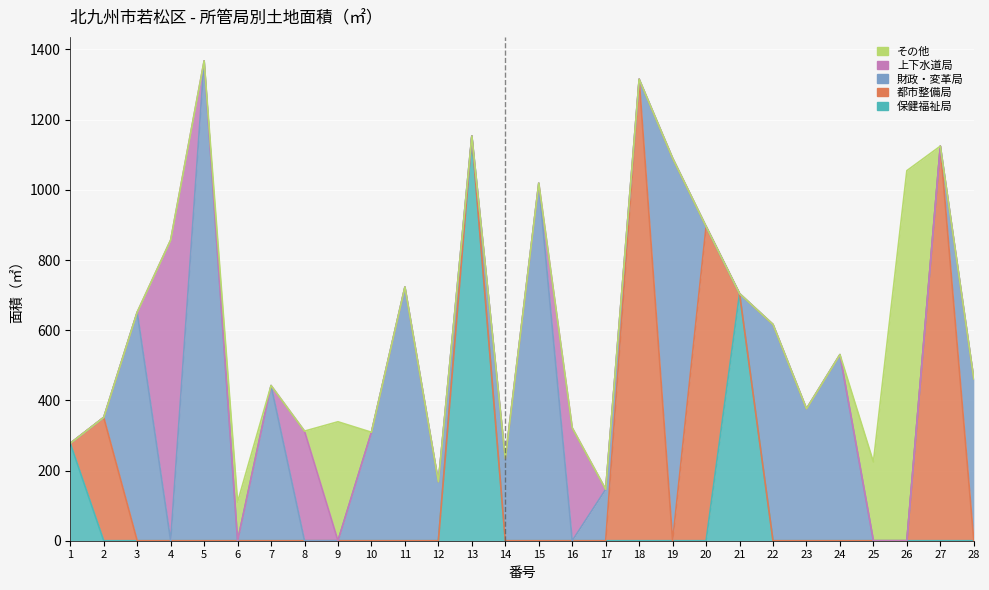

Reading right to left, transcribe all the data shown in this chart.

保健福祉局: 0.0	0.0	0.0	0.0	0.0	0.0	0.0	704.2	0.0	0.0	0.0	0.0	0.0	0.0	0.0	1153.2	0.0	0.0	0.0	0.0	0.0	0.0	0.0	0.0	0.0	0.0	0.0	277.5
都市整備局: 0.0	1124.5	0.0	0.0	0.0	0.0	0.0	0.0	895.5	0.0	1315.1	0.0	0.0	0.0	0.0	0.0	0.0	0.0	0.0	0.0	0.0	0.0	0.0	0.0	0.0	0.0	351.4	0.0
財政・変革局: 461.0	0.0	0.0	0.0	530.4	376.0	616.3	0.0	0.0	1090.0	0.0	146.3	0.0	1019.0	233.7	0.0	168.0	723.1	309.1	0.0	0.0	442.2	0.0	1367.5	0.0	651.3	0.0	0.0
上下水道局: 0.0	0.0	0.0	0.0	0.0	0.0	0.0	0.0	0.0	0.0	0.0	0.0	321.6	0.0	0.0	0.0	0.0	0.0	0.0	0.0	312.3	0.0	0.0	0.0	856.9	0.0	0.0	0.0
その他: 0.0	0.0	1054.6	224.3	0.0	0.0	0.0	0.0	0.0	0.0	0.0	0.0	0.0	0.0	0.0	0.0	0.0	0.0	0.0	339.0	0.0	0.0	110.0	0.0	0.0	0.0	0.0	0.0